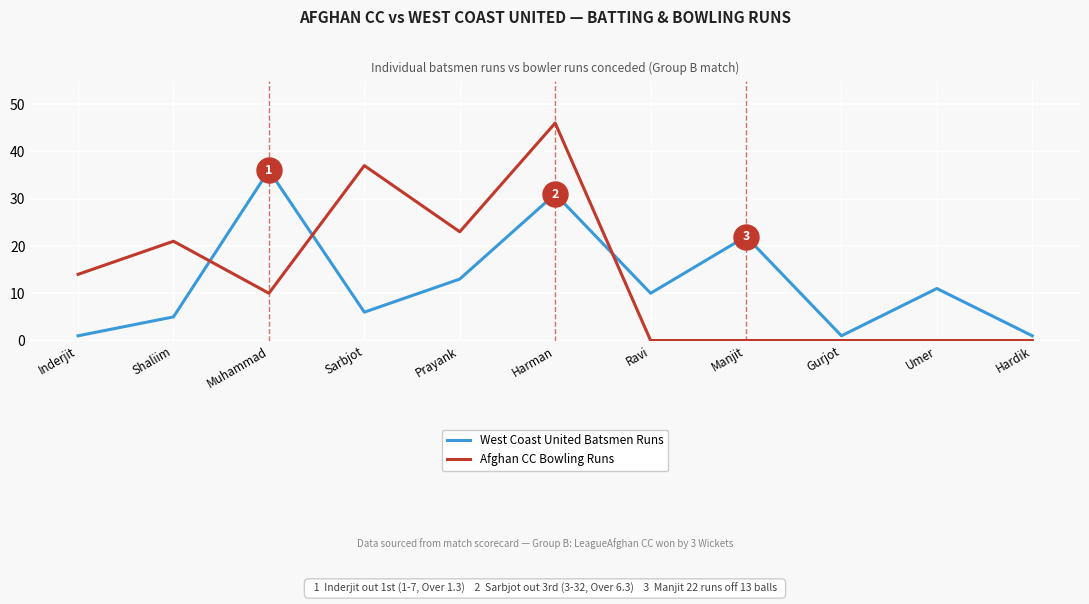

What position from the right is Sarbjot?

8